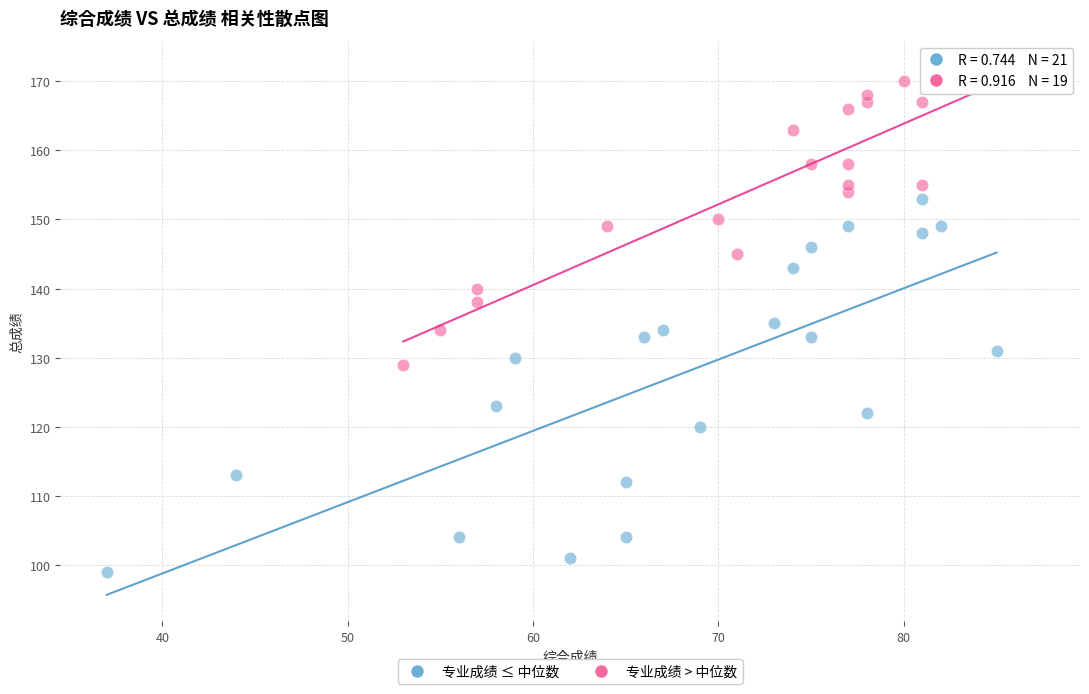

Which series contains the lowest Y value?

专业成绩 ≤ 中位数